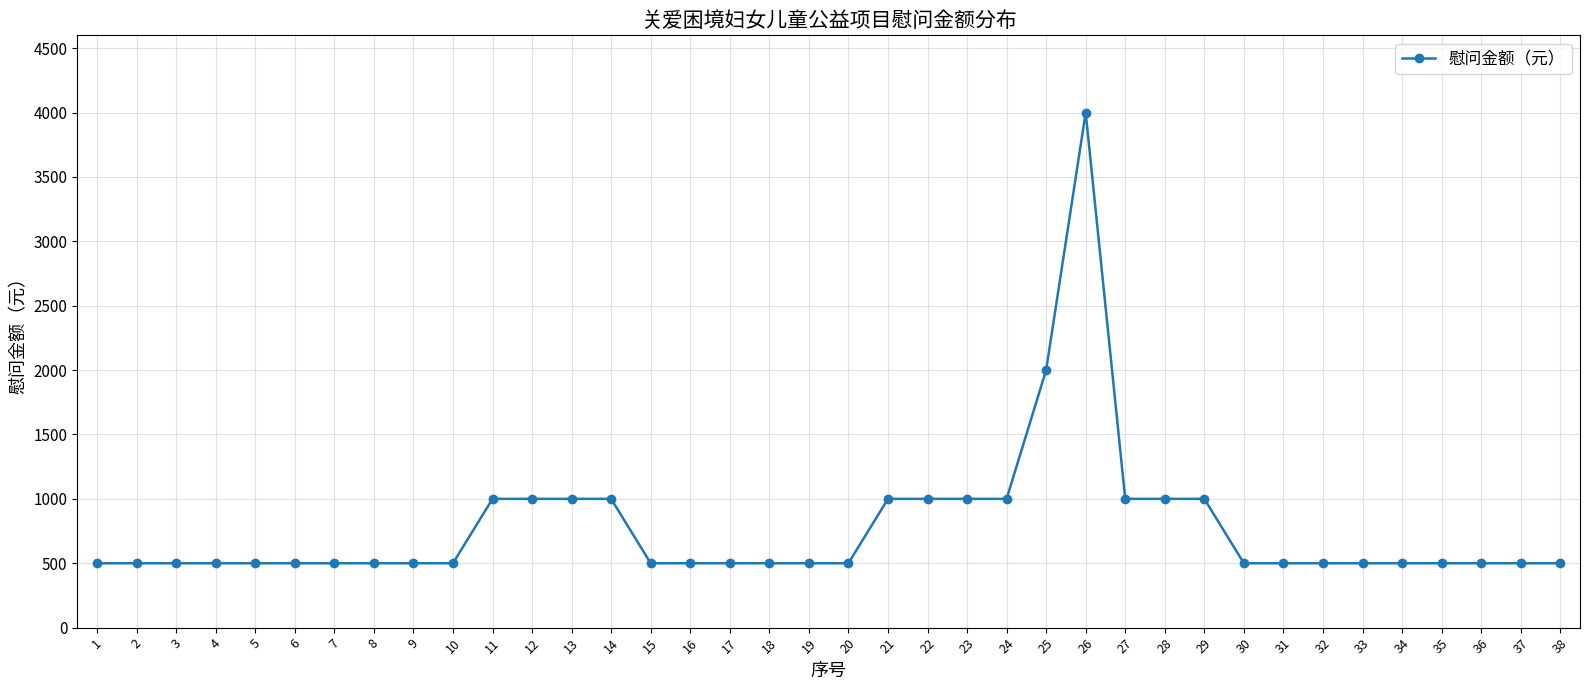

How many data points does each series have?

38